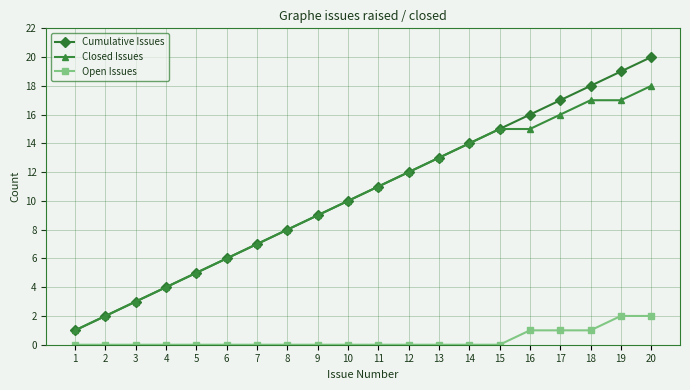

List the series in order of their peak value, lowest first.

Open Issues, Closed Issues, Cumulative Issues